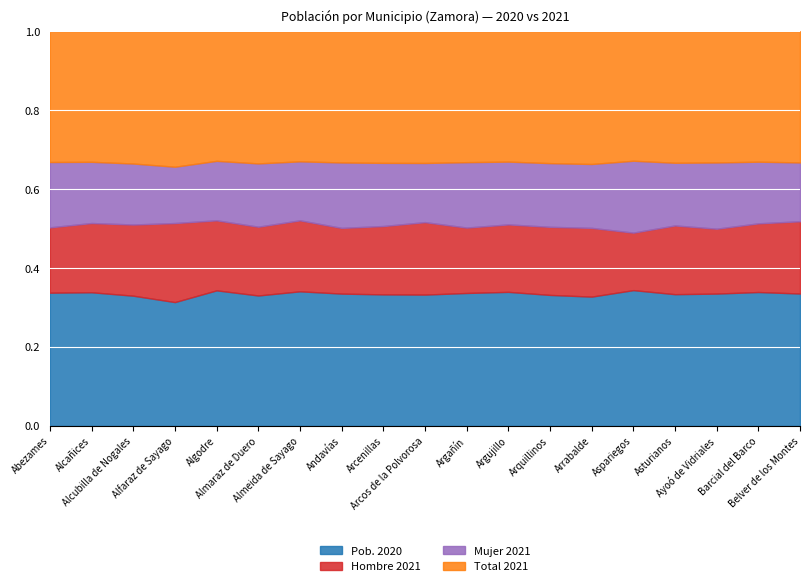

What is the lowest value of the Total 2021 series?

58